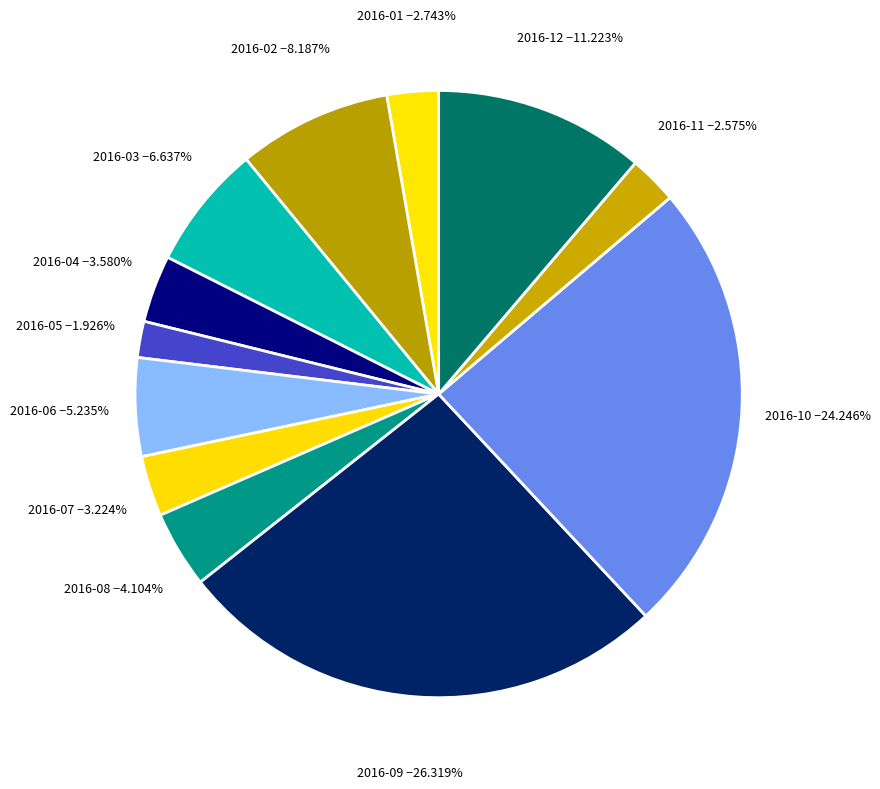

How many segments does this pie chart have?

12